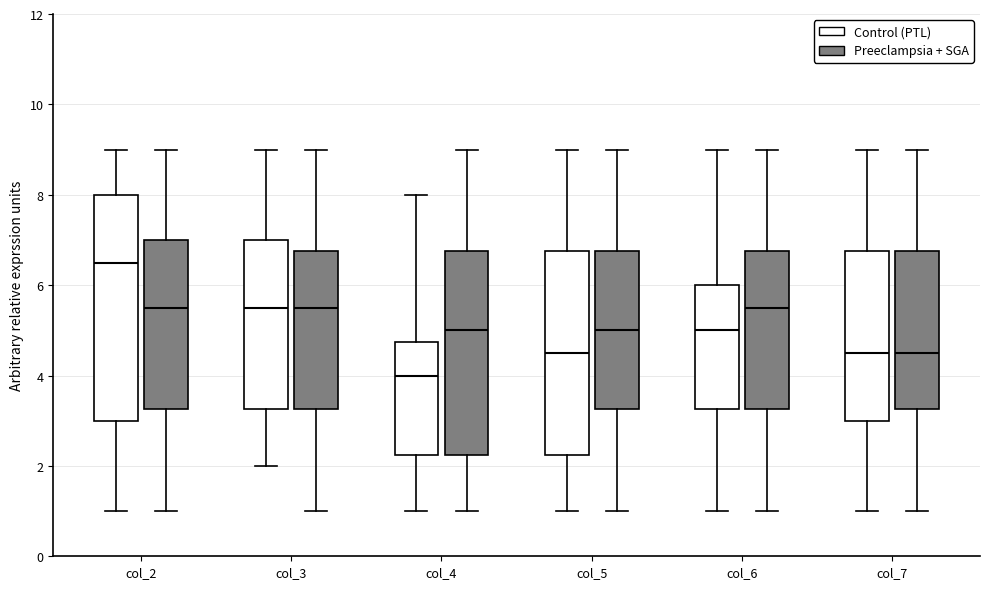

Reading left to right, read every box against the y-axis: the position of its median line, the range the box covers, and the ends of its whiskers. The values are not printed on the chart, so give them approximately, as read against the axis.

col_2 (Control (PTL)): median 6.6, box 3.0 to 8.0, whiskers 1.0 to 9.0
col_2 (Preeclampsia + SGA): median 5.6, box 3.2 to 7.0, whiskers 1.0 to 9.0
col_3 (Control (PTL)): median 5.6, box 3.2 to 7.0, whiskers 2.0 to 9.0
col_3 (Preeclampsia + SGA): median 5.6, box 3.2 to 6.8, whiskers 1.0 to 9.0
col_4 (Control (PTL)): median 4.0, box 2.2 to 4.8, whiskers 1.0 to 8.0
col_4 (Preeclampsia + SGA): median 5.0, box 2.2 to 6.8, whiskers 1.0 to 9.0
col_5 (Control (PTL)): median 4.6, box 2.2 to 6.8, whiskers 1.0 to 9.0
col_5 (Preeclampsia + SGA): median 5.0, box 3.2 to 6.8, whiskers 1.0 to 9.0
col_6 (Control (PTL)): median 5.0, box 3.2 to 6.0, whiskers 1.0 to 9.0
col_6 (Preeclampsia + SGA): median 5.6, box 3.2 to 6.8, whiskers 1.0 to 9.0
col_7 (Control (PTL)): median 4.6, box 3.0 to 6.8, whiskers 1.0 to 9.0
col_7 (Preeclampsia + SGA): median 4.6, box 3.2 to 6.8, whiskers 1.0 to 9.0